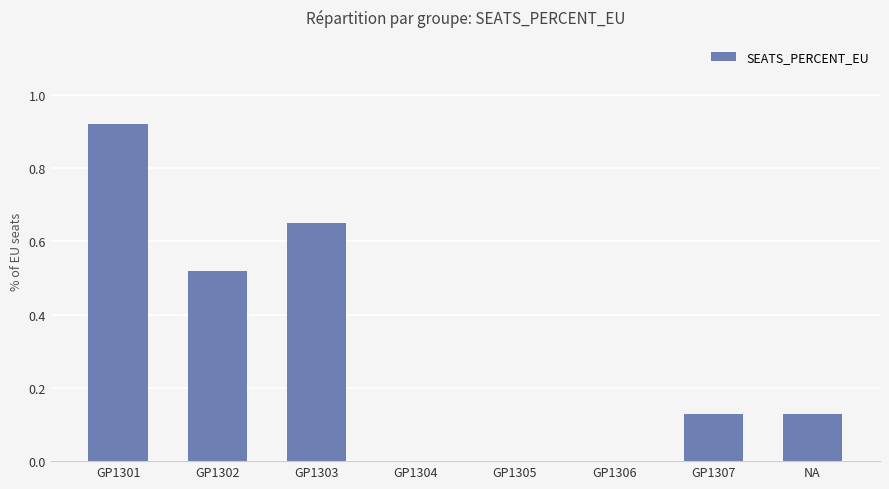

Are the bars grouped side by side (vs. stacked)?

No